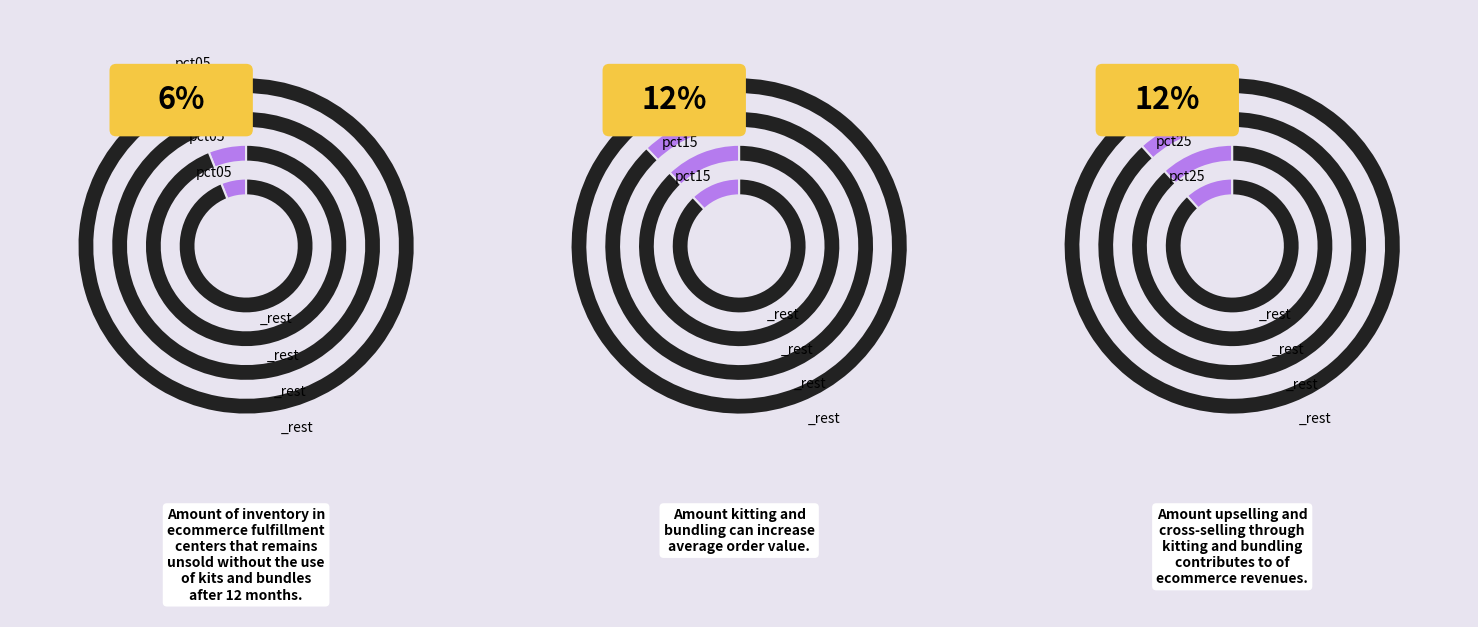

To the nearest percent, what is the difference between the largest and smallest slice percentages?

6%